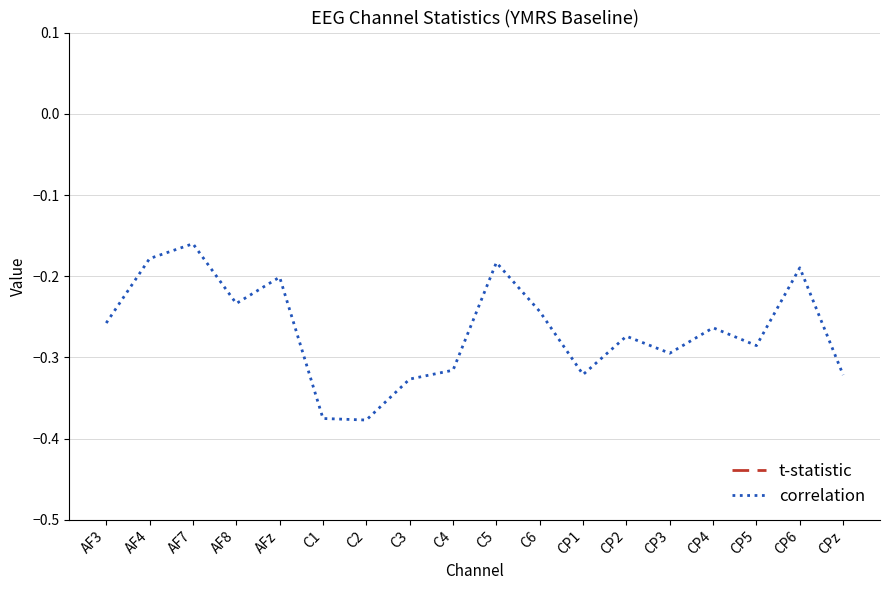

At which category is the sum across all series the highest?

AF7